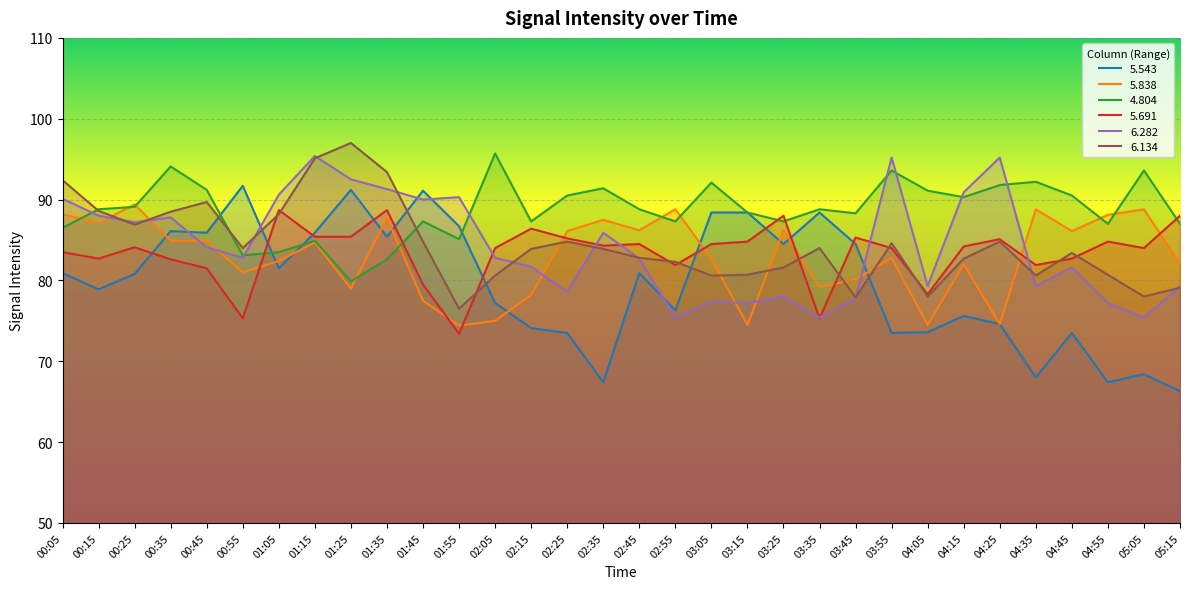

The value of 6.134 at 01:55 is 100.6. True or false?

False